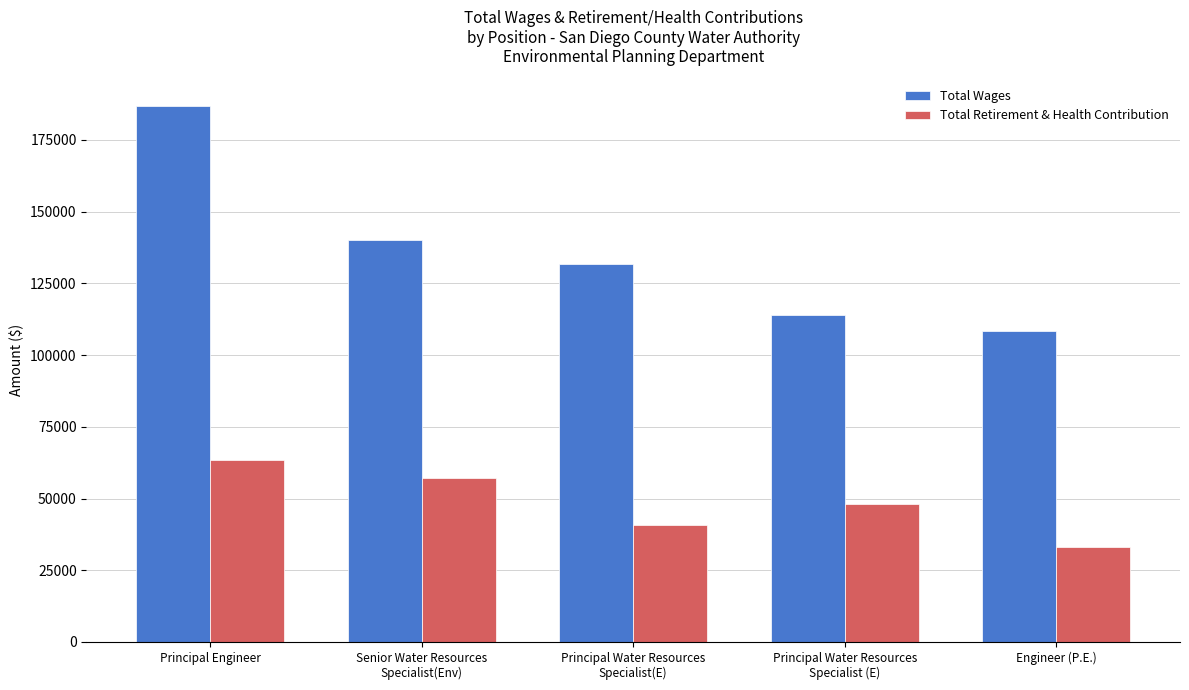

What is the sum of all Total Retirement & Health Contribution values?

242370